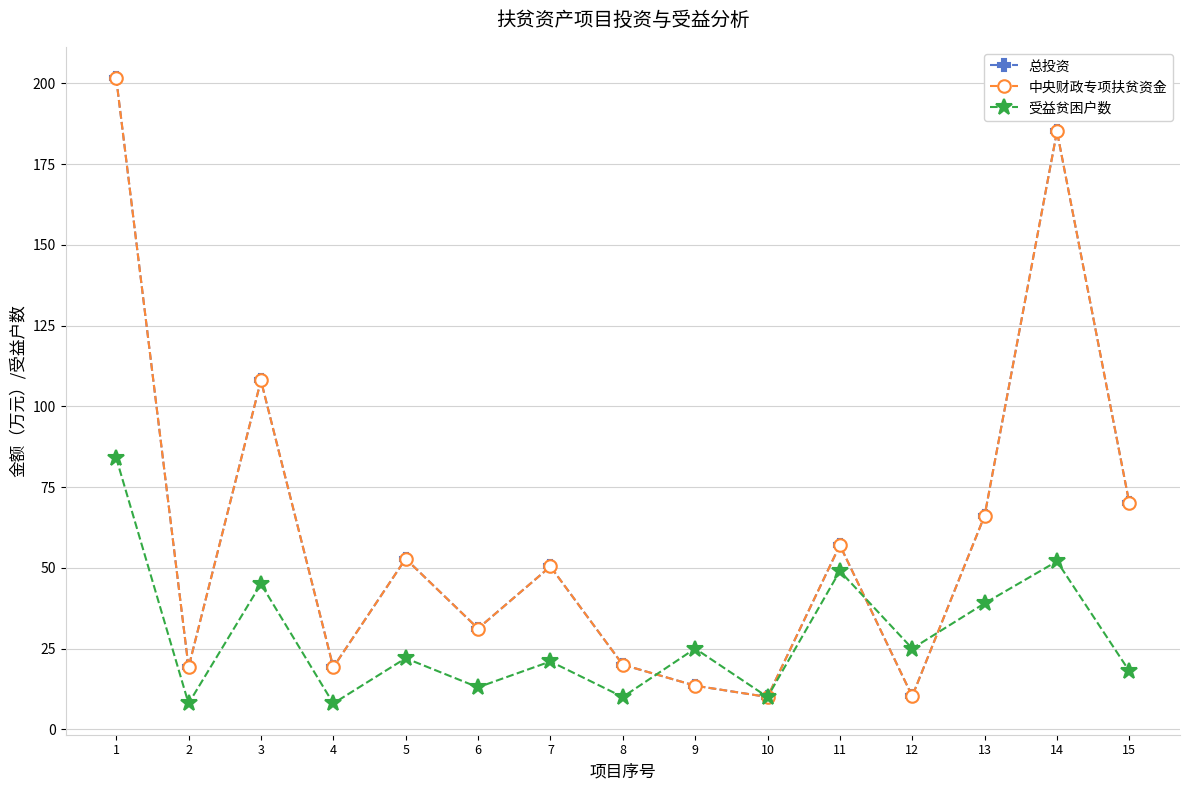

What is the sum of all 受益贫困户数 values?

429.0